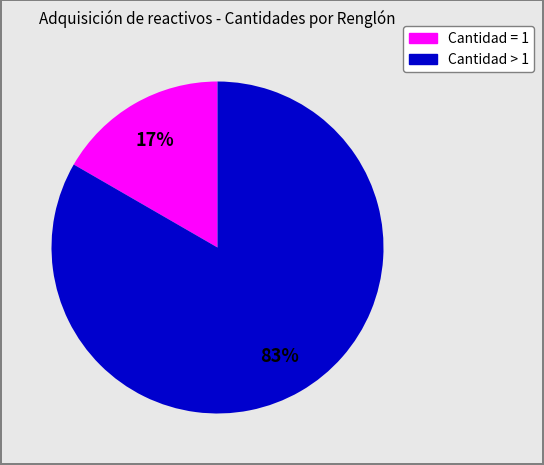

Is there any slice that represents more than half of the pie?

Yes